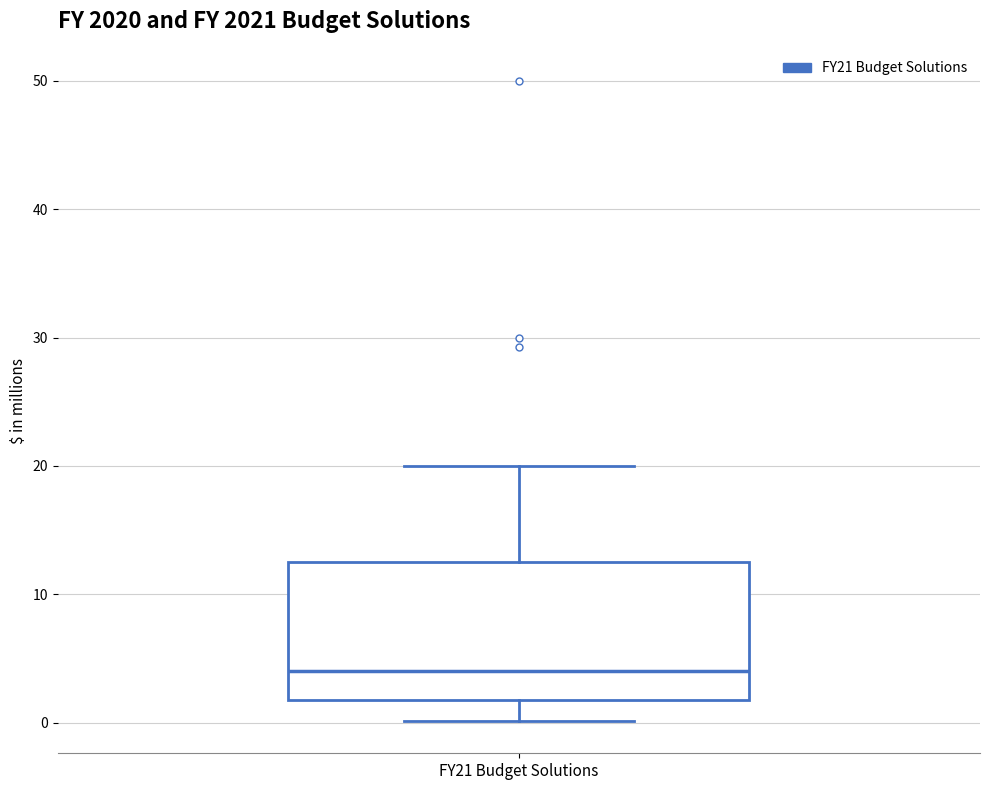

Transcribe this box plot: give where the median line is, the range the box spans, and where the two whiskers end, as read against the y-axis. The values are not printed on the chart, so give them approximately, as read against the axis.

median 4, box 2 to 13, whiskers 0 to 20